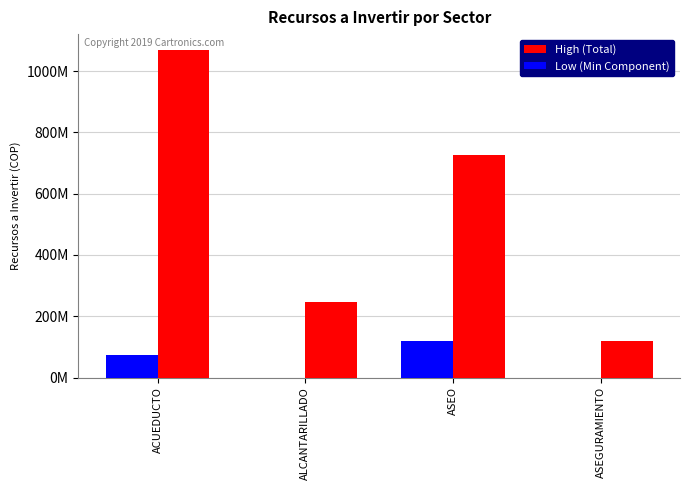

List the series in order of their overall mean, highest first.

High (Total), Low (Min Component)